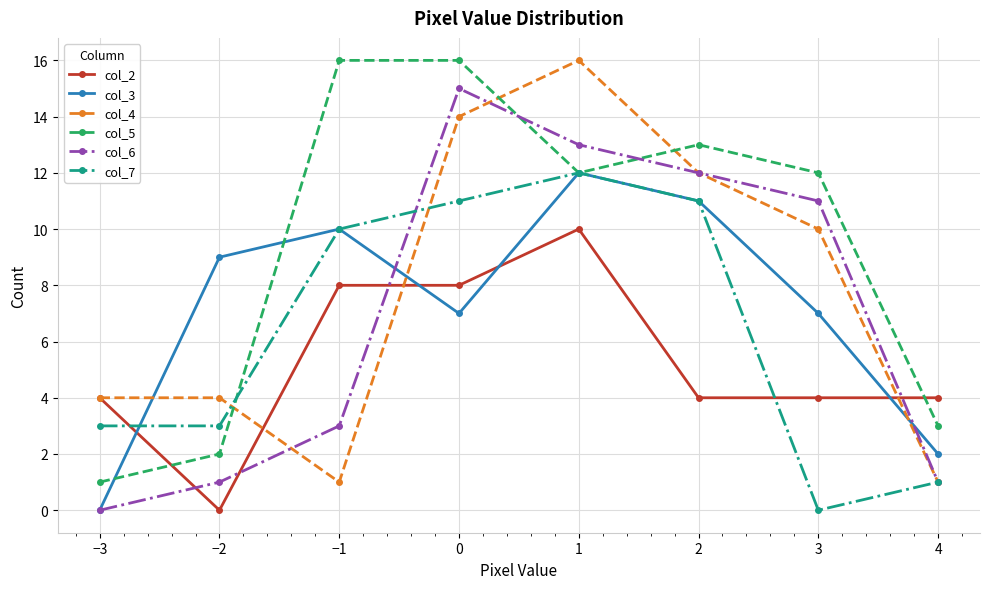

What is the label of the 1st point from the left?

−3